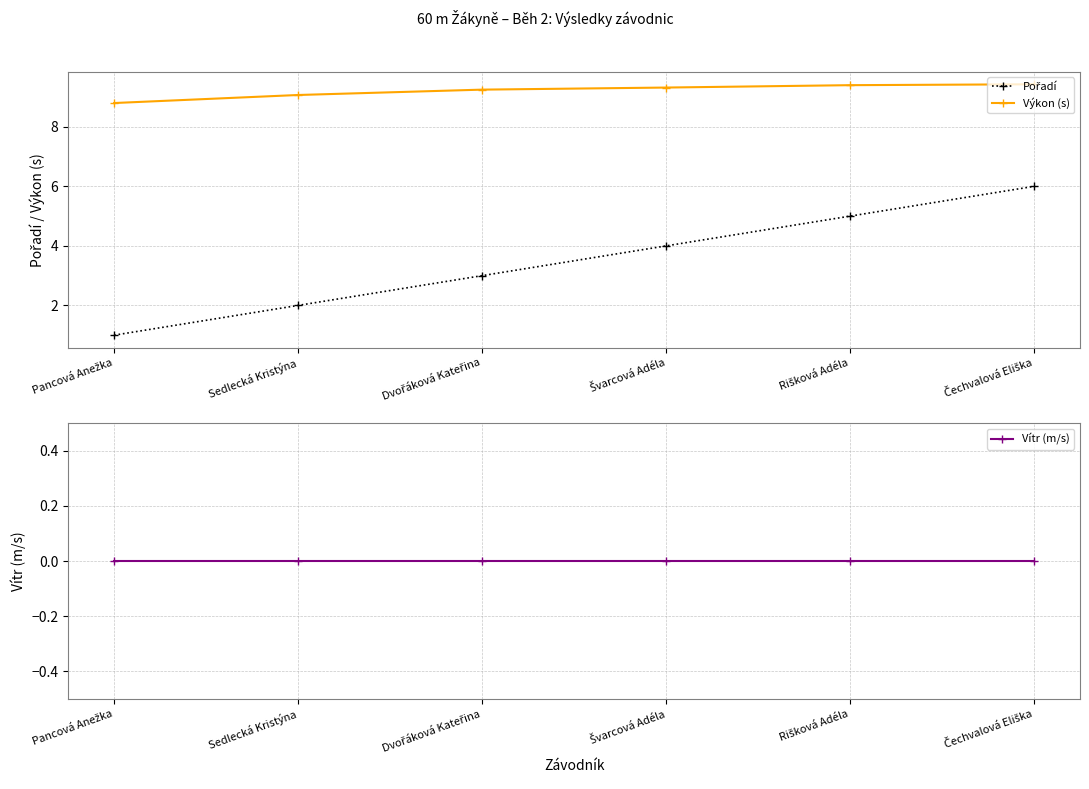

Which series has the largest total across all categories?

Výkon (s)